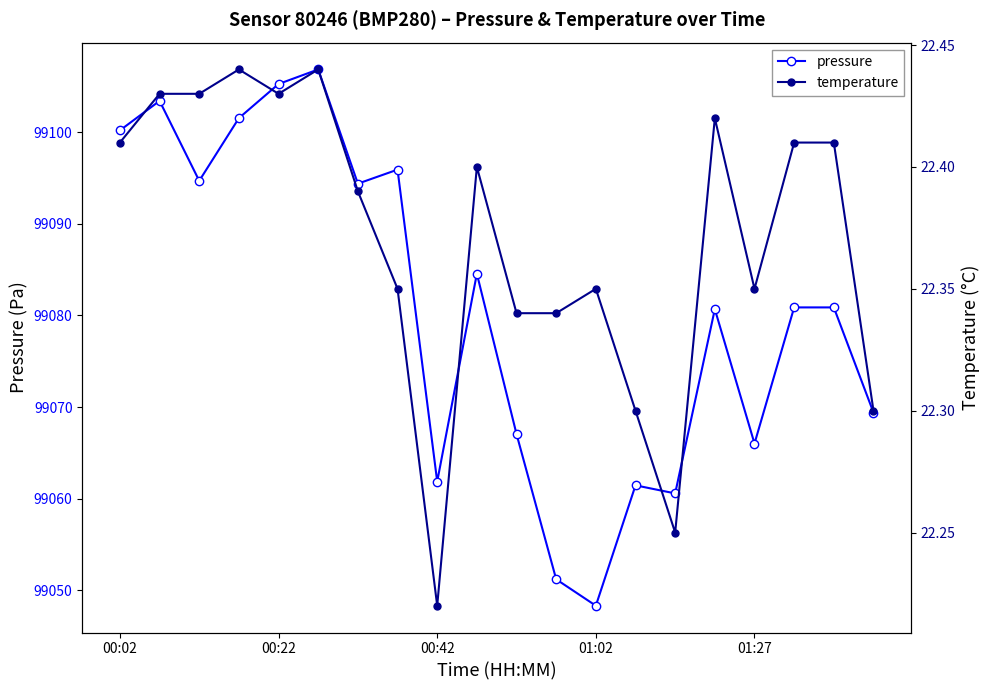

What is the minimum value for pressure?

99048.3